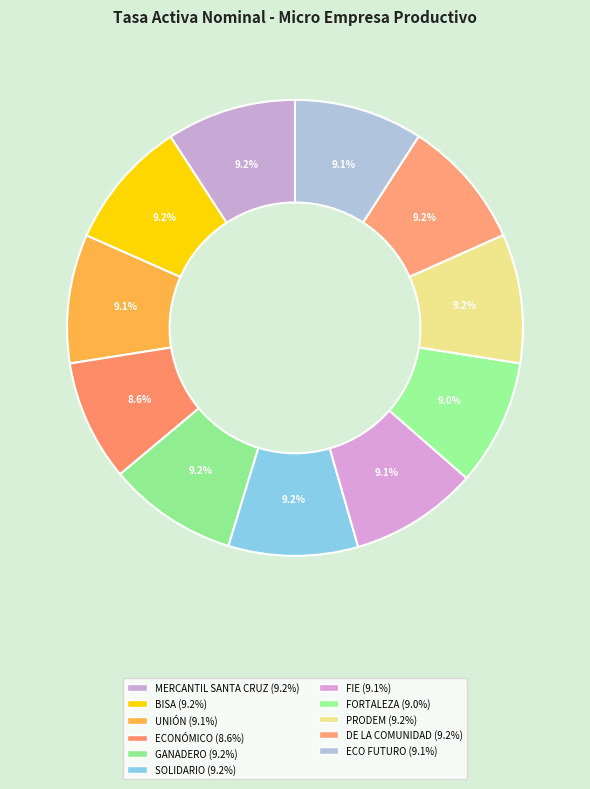

What is the ratio of the value at ECONÓMICO to the value at FORTALEZA?

1.0